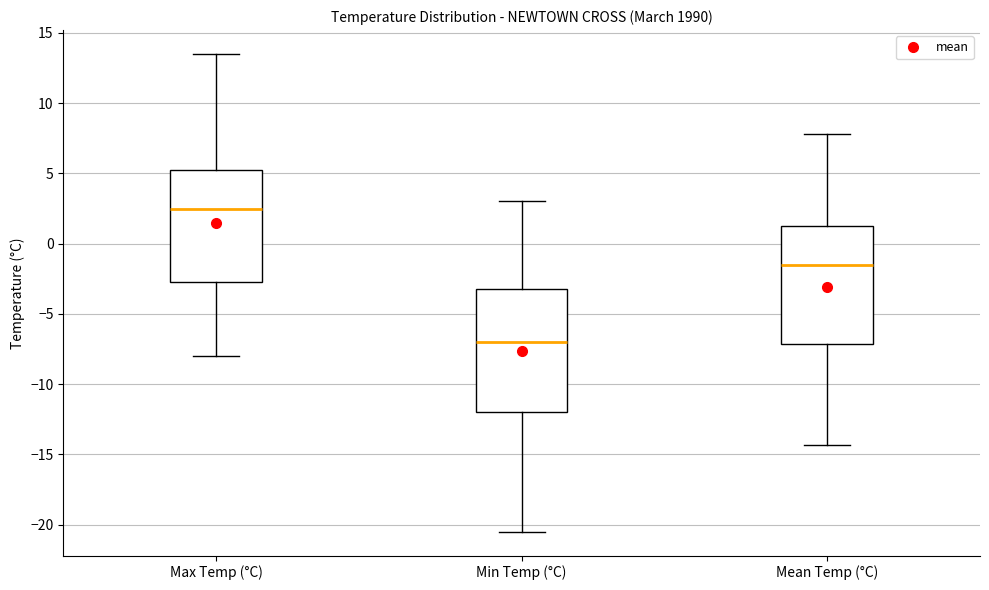

Reading left to right, transcribe this box plot: for each box, give where its median line is, the range the box spans, and where its two whiskers end, as read against the y-axis. The values are not printed on the chart, so give them approximately, as read against the axis.

Max Temp (°C): median 2.5, box -2.5 to 5.5, whiskers -8.0 to 13.5
Min Temp (°C): median -7.0, box -12.0 to -3.0, whiskers -20.5 to 3.0
Mean Temp (°C): median -1.5, box -7.0 to 1.5, whiskers -14.5 to 8.0